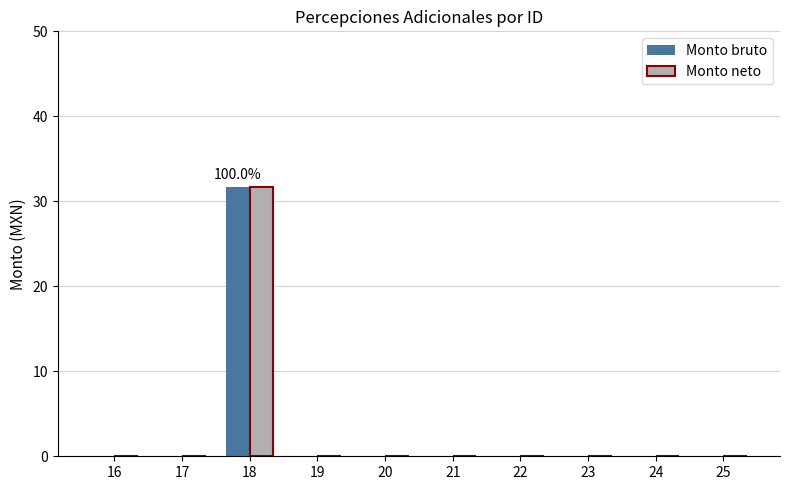

Reading right to left, what are all the values shown in this chart?

Monto bruto: 25=0.0	24=0.0	23=0.0	22=0.0	21=0.0	20=0.0	19=0.0	18=31.7	17=0.0	16=0.0
Monto neto: 25=0.0	24=0.0	23=0.0	22=0.0	21=0.0	20=0.0	19=0.0	18=31.7	17=0.0	16=0.0